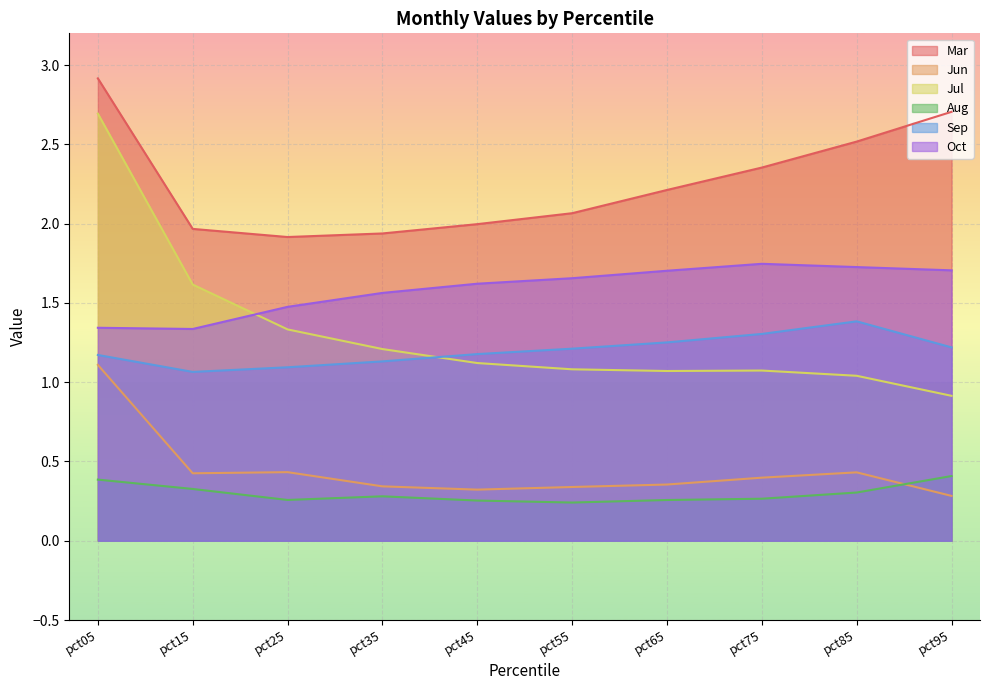

True or false: Mar and Aug cross at least once.

False